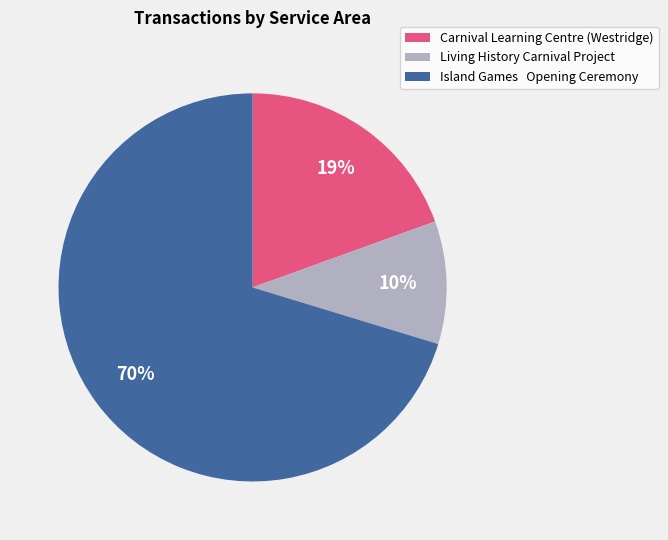

Is there a majority slice in this chart?

Yes